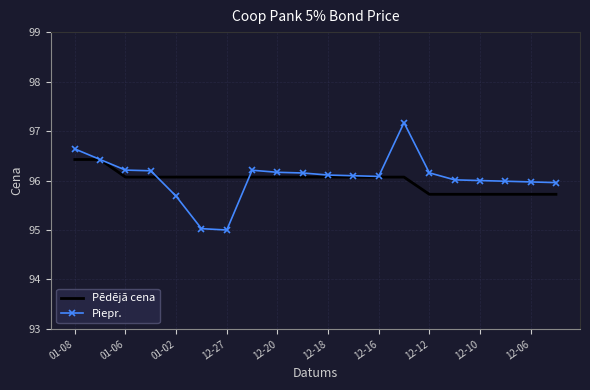

What is the smallest value displayed?

95.0